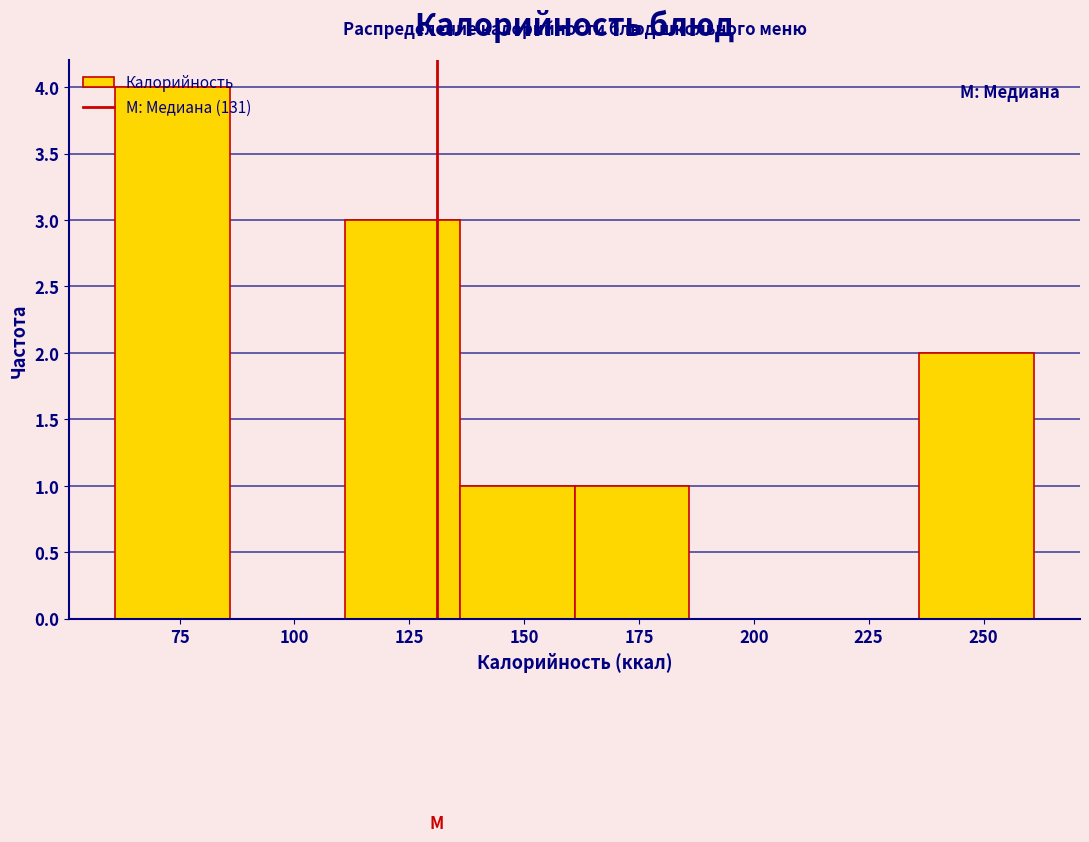

How tall is the bar that spans 161 to 186 on the x-axis? Neither the bar edges nor the heights are printed on the chart, so give them approximately, as read against the axes.

1